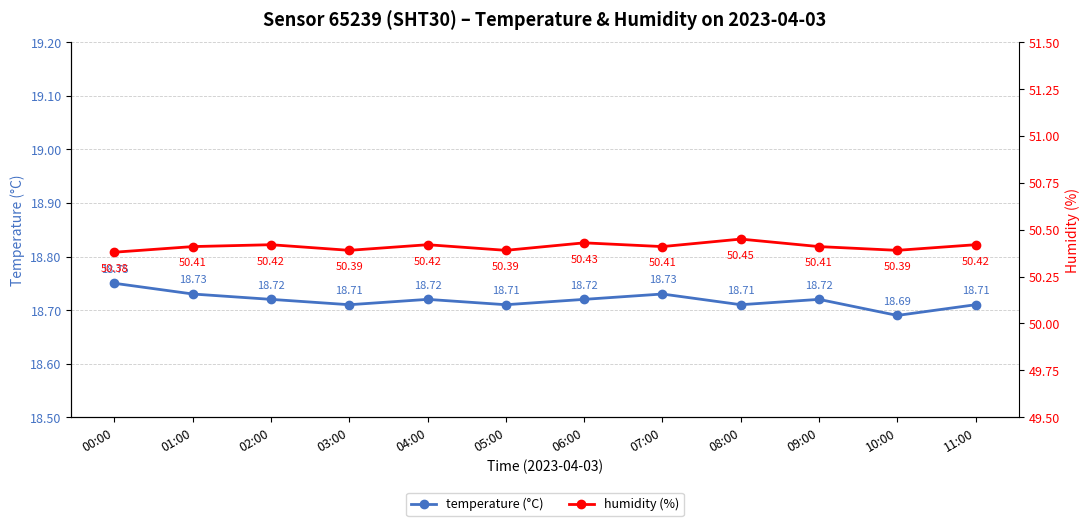

Read the temperature (°C) value at 04:00.

18.7